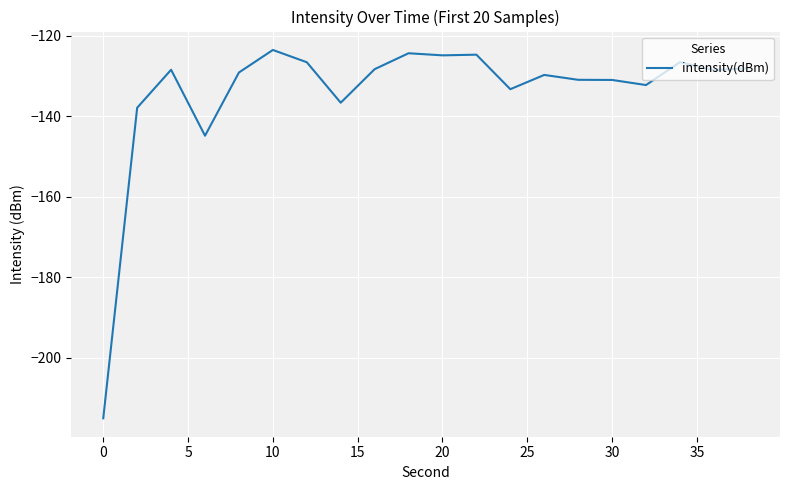

What is the difference between the maximum and minimum values?

91.5